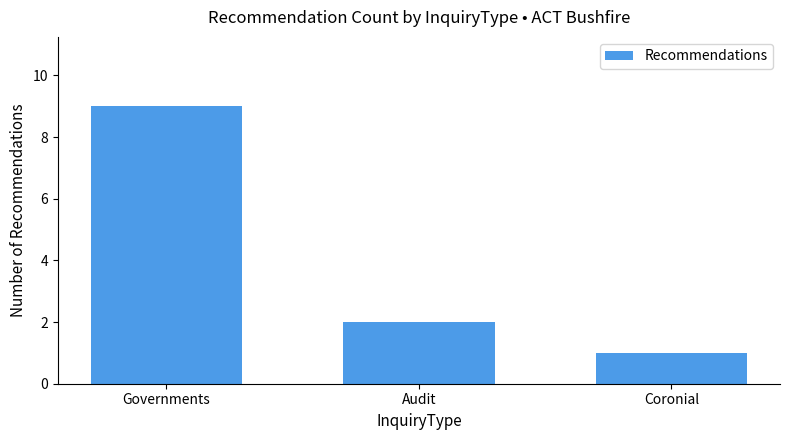

What is the label of the 1st bar from the right?

Coronial